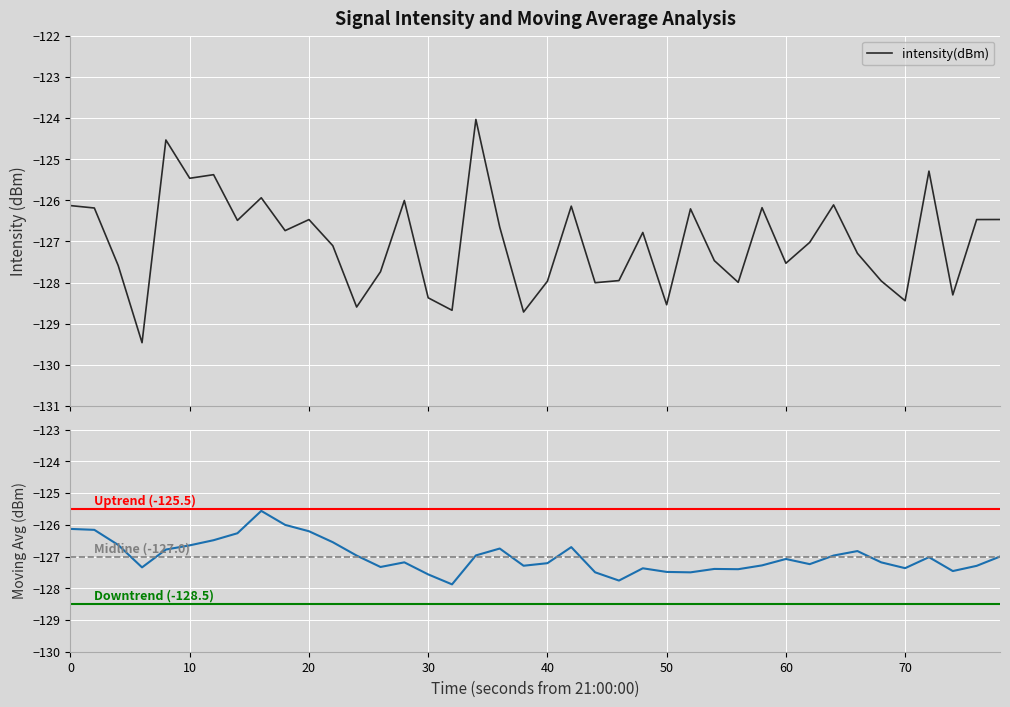

What is the minimum value for intensity(dBm)?

-129.5